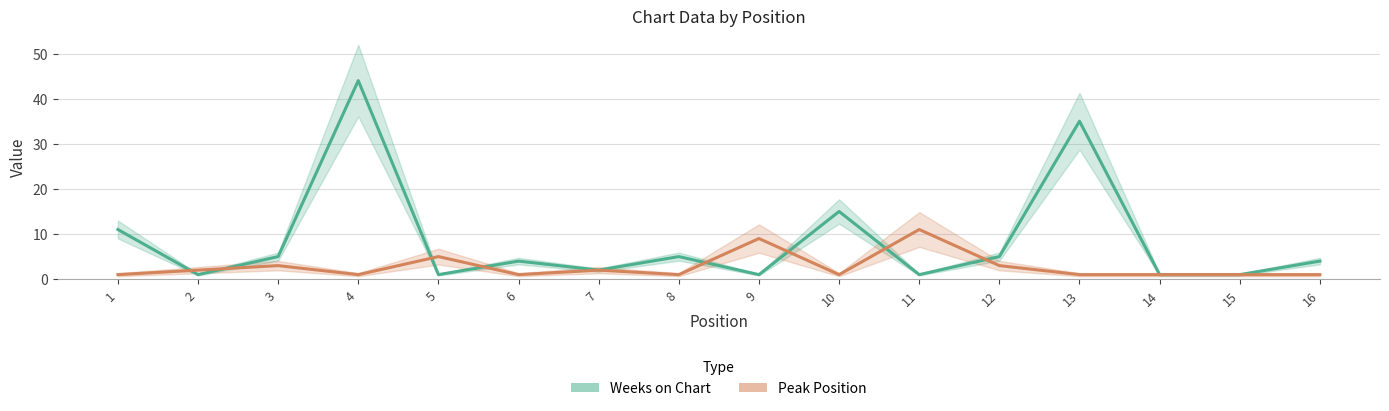

Reading left to right, transcribe all the data shown in this chart.

Weeks on Chart: 11	1	5	44	1	4	2	5	1	15	1	5	35	1	1	4
Peak Position: 1	2	3	1	5	1	2	1	9	1	11	3	1	1	1	1